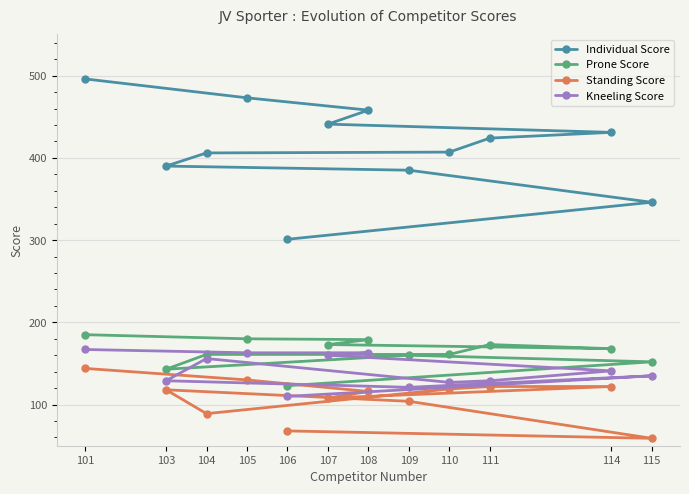

True or false: Kneeling Score and Individual Score intersect in this chart.

False